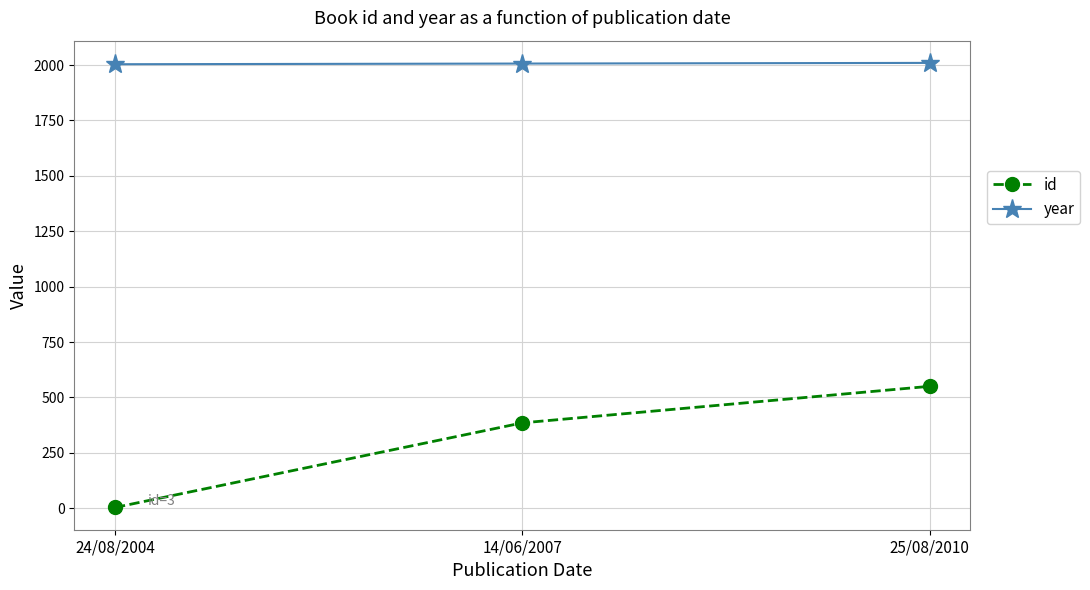

Rank the series by their average value, from highest to lowest.

year, id